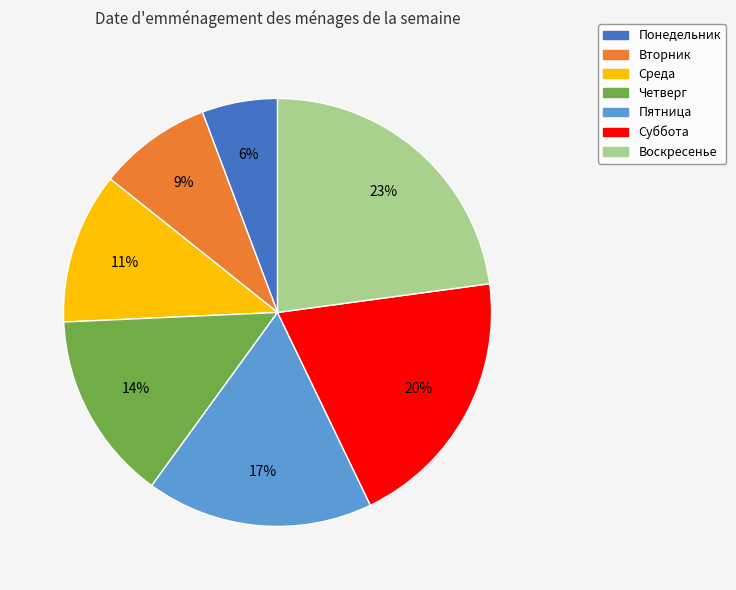

To the nearest percent, what is the combined percentage of Среда and Вторник?

20%